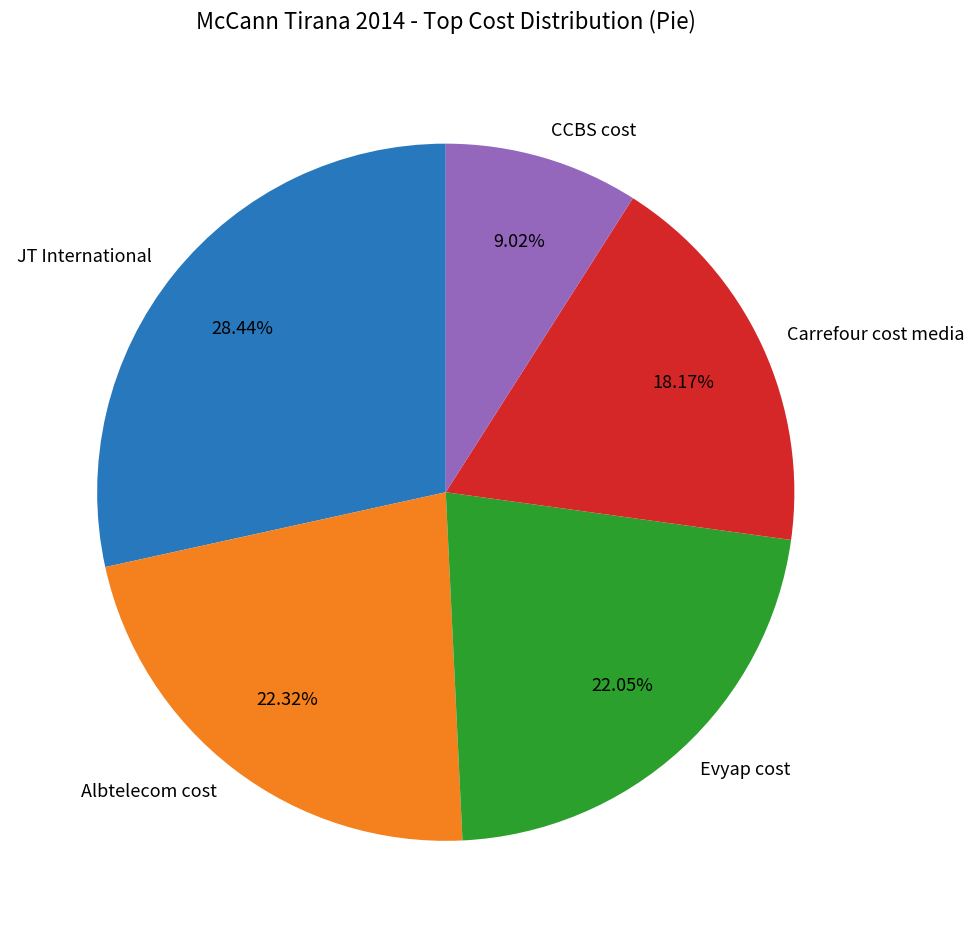

Count the number of slices in the pie.

5